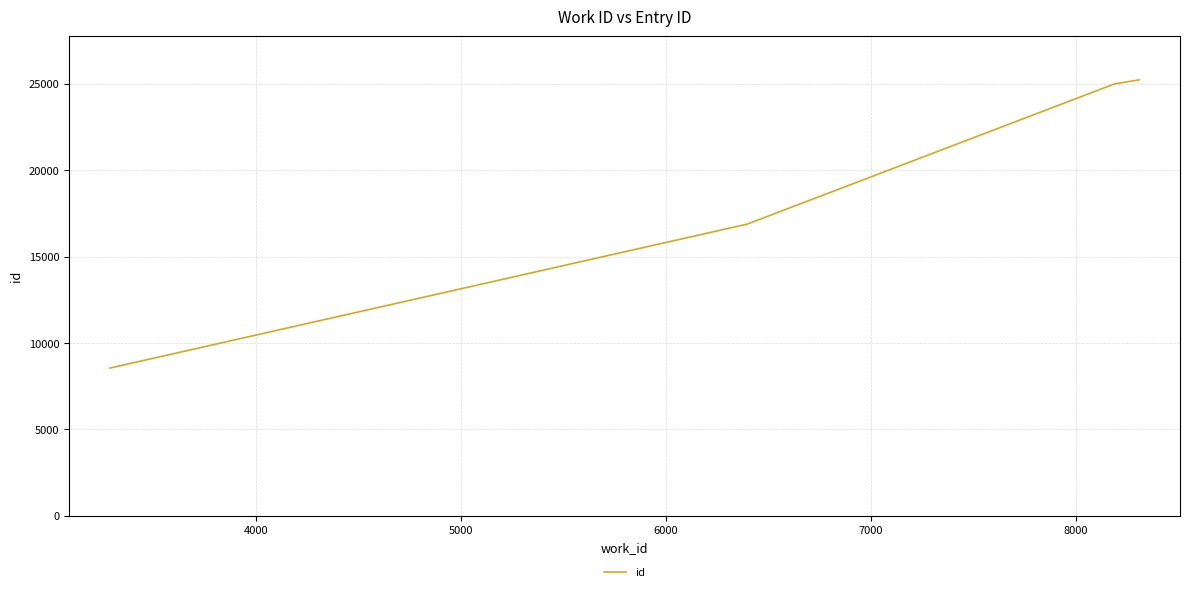

How many categories are shown in the chart?

4